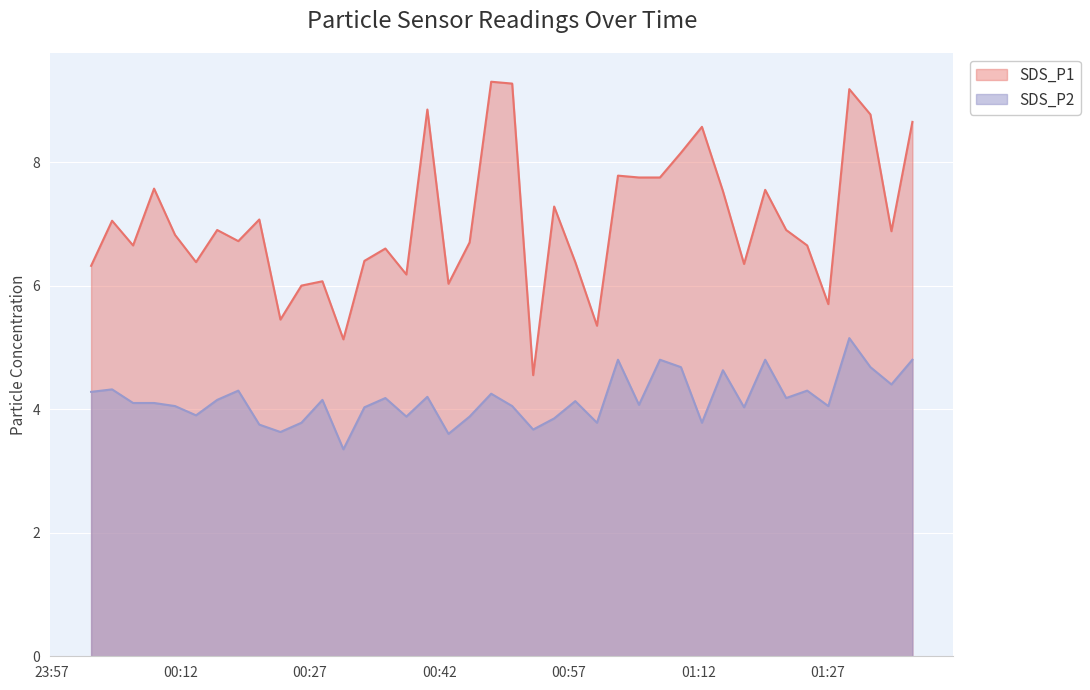

Count the number of categories in the chart.

40